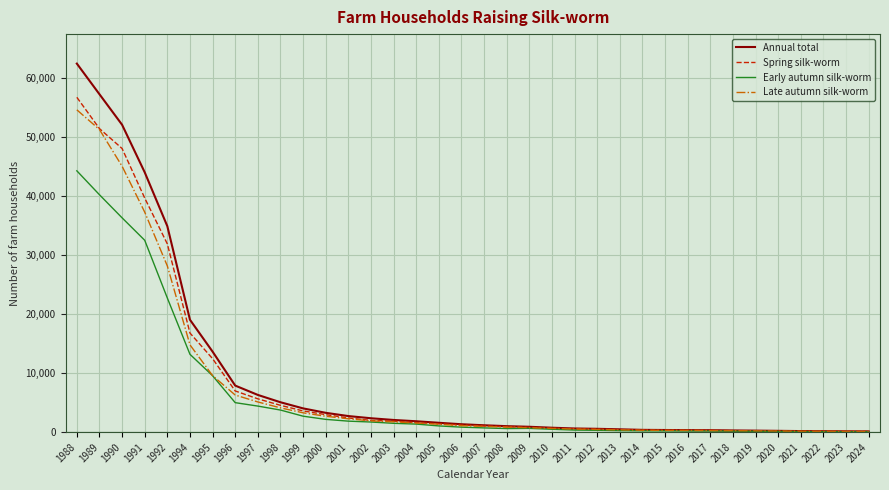

List the series in order of their overall mean, lowest first.

Early autumn silk-worm, Late autumn silk-worm, Spring silk-worm, Annual total